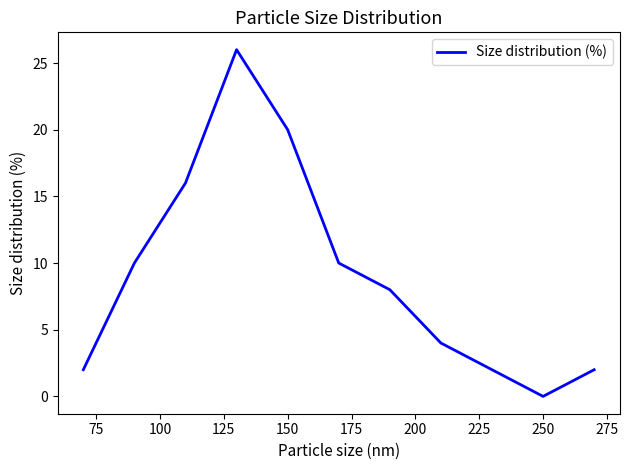

What is the difference between the maximum and minimum values?

26